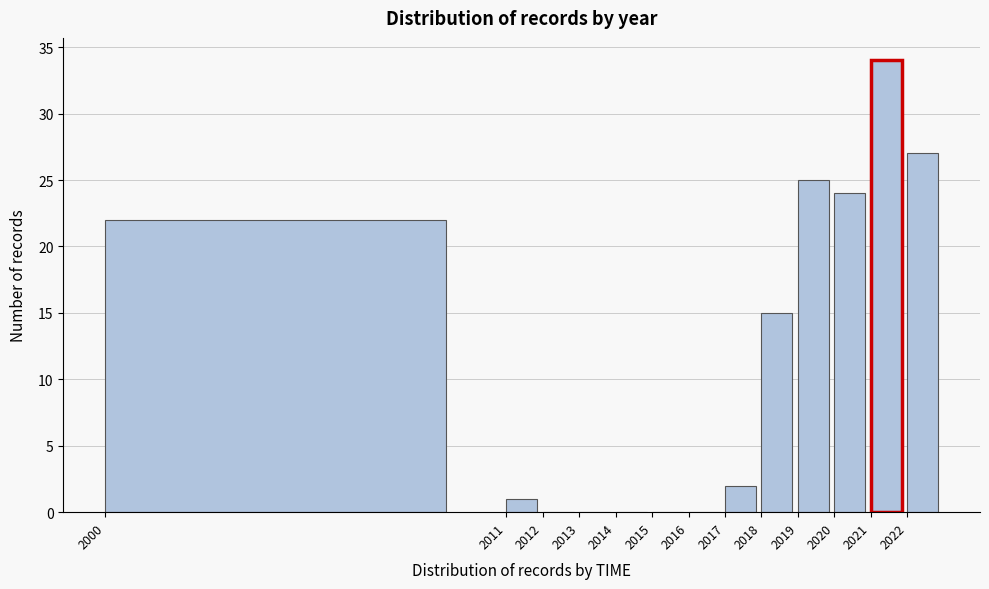

Which range on the x-axis has the tallest bar?

2021 to 2022